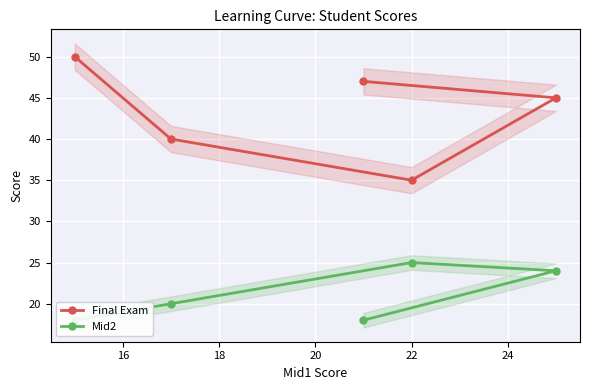

What is the minimum value for Final Exam?

35